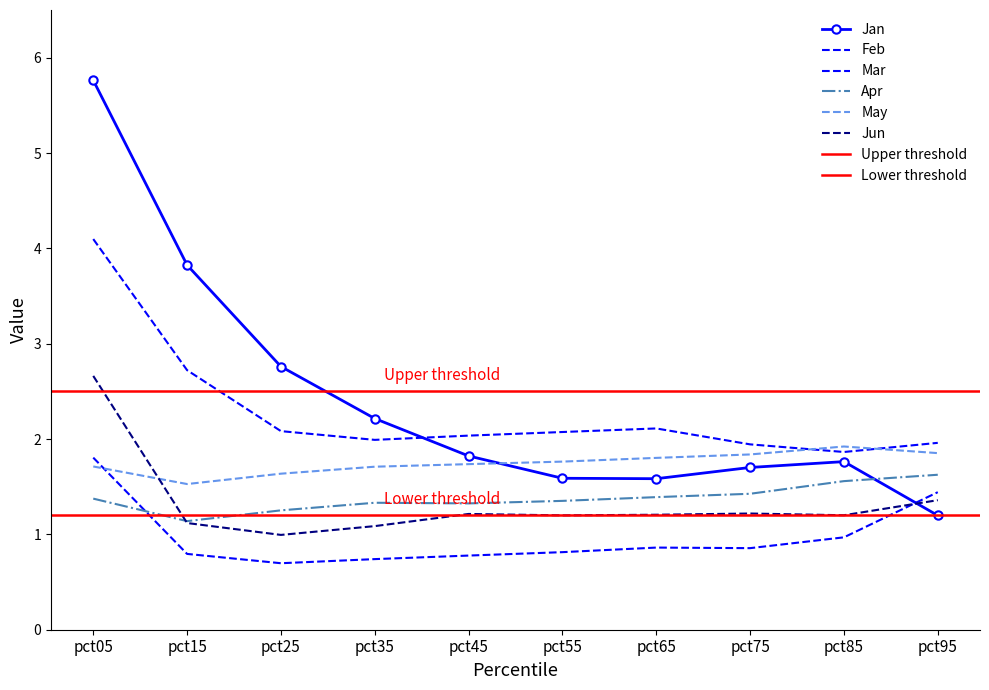

Reading right to left, what are all the values shown in this chart?

Jan: 1.2	1.8	1.7	1.6	1.6	1.8	2.2	2.8	3.8	5.8
Feb: 2.0	1.9	1.9	2.1	2.1	2.0	2.0	2.1	2.7	4.1
Mar: 1.4	1.0	0.9	0.9	0.8	0.8	0.7	0.7	0.8	1.8
Apr: 1.6	1.6	1.4	1.4	1.4	1.3	1.3	1.3	1.1	1.4
May: 1.9	1.9	1.8	1.8	1.8	1.7	1.7	1.6	1.5	1.7
Jun: 1.4	1.2	1.2	1.2	1.2	1.2	1.1	1.0	1.1	2.7